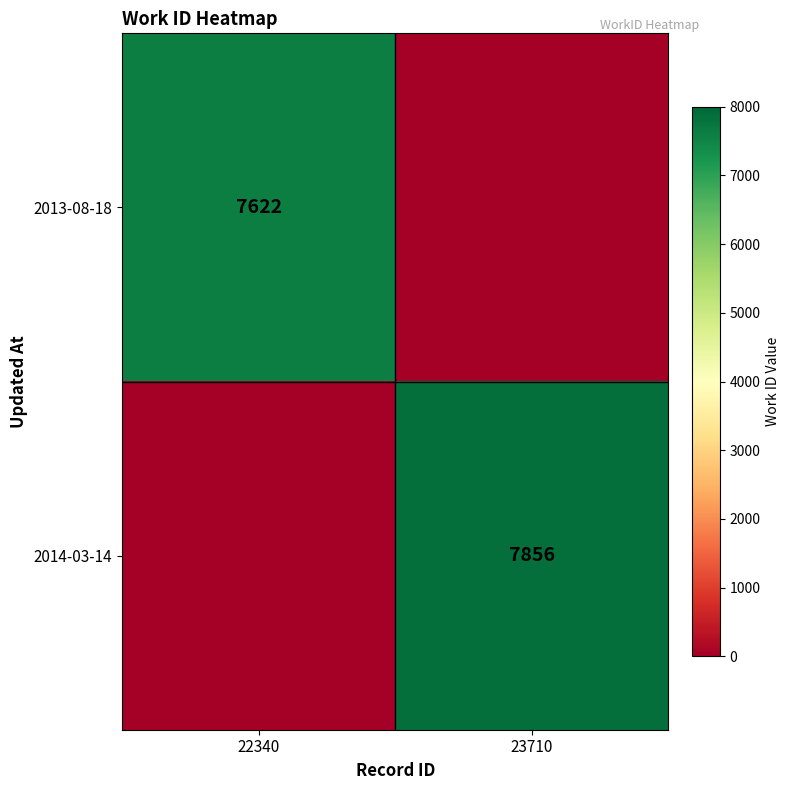

The 2014-03-14 series shows 7856 at 23710. True or false?

True